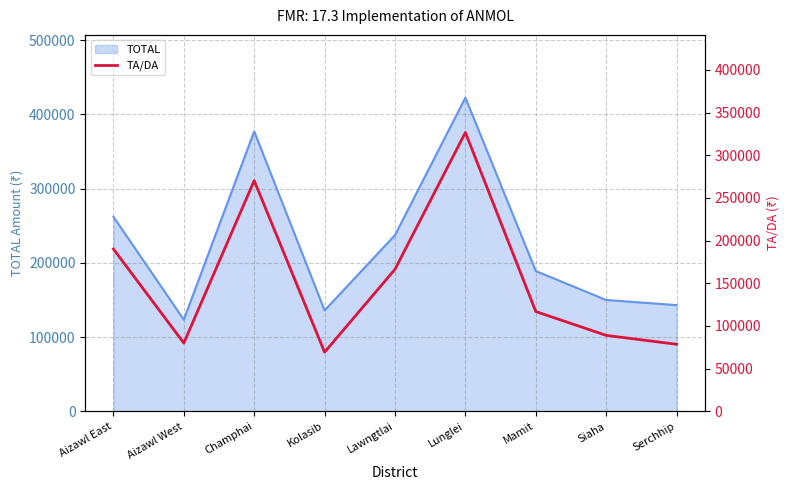

True or false: TOTAL has a value of 49768 at Aizawl West.

False